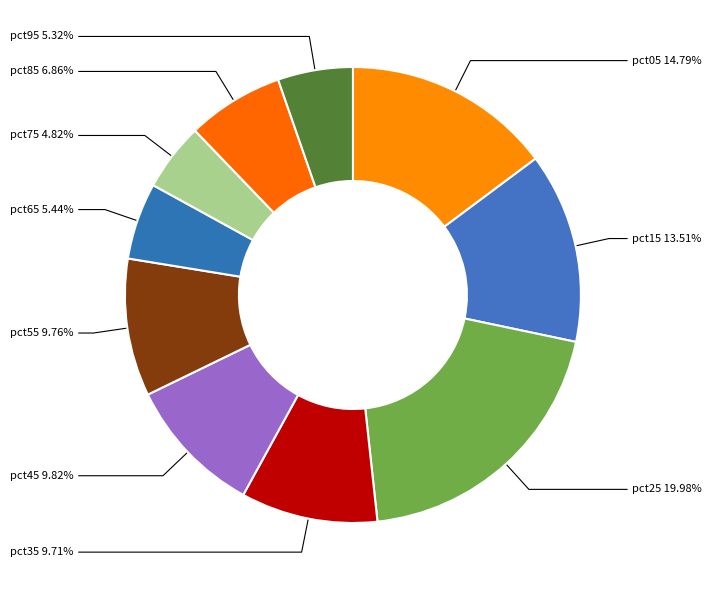

How many slices are in this pie chart?

10